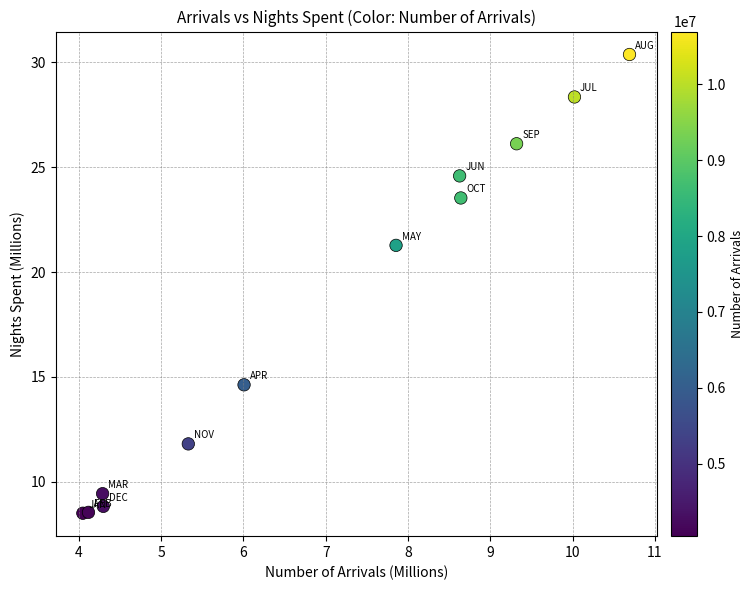

What Y value in the scatter plot is closest to 19?

21.3